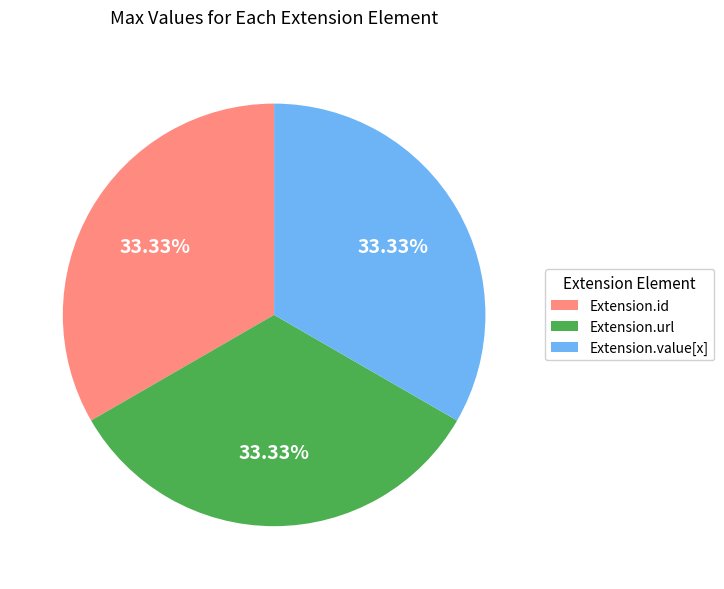

Is Extension.value[x] the majority of the pie?

No